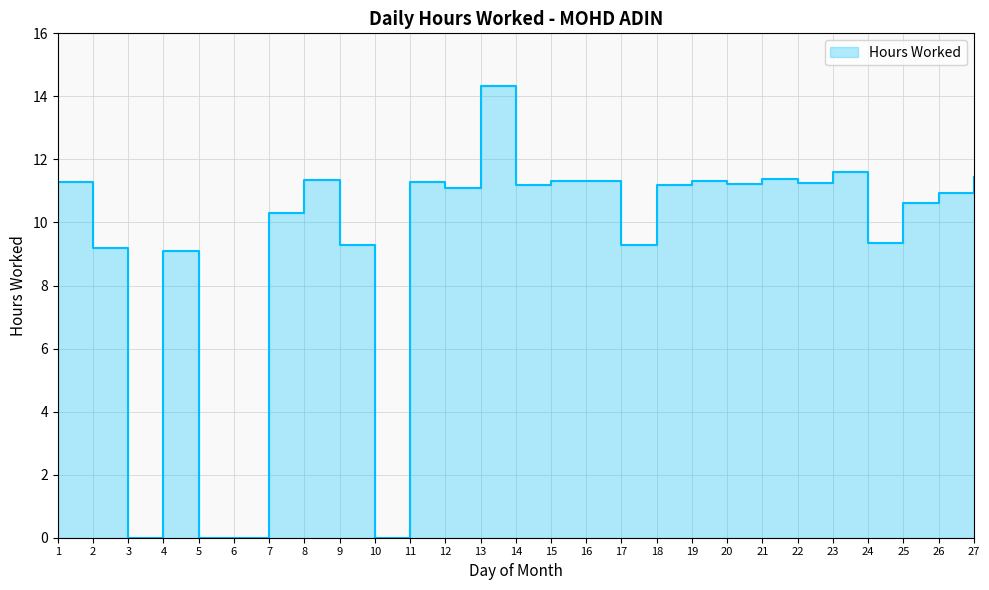

Approximately how many times larger is the value at 12 compared to 11?

1.0